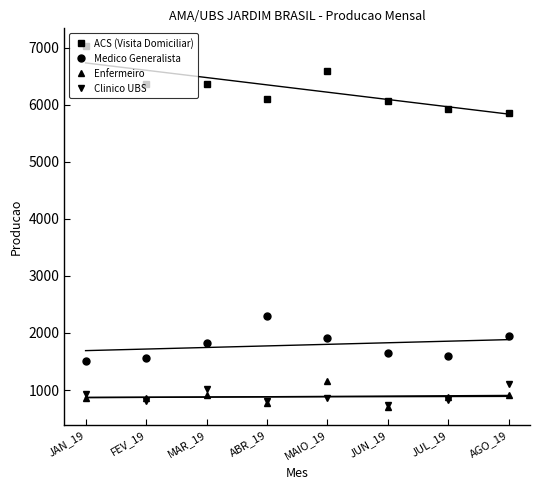

What are all the series names shown in the legend?

ACS (Visita Domiciliar), Medico Generalista, Enfermeiro, Clinico UBS